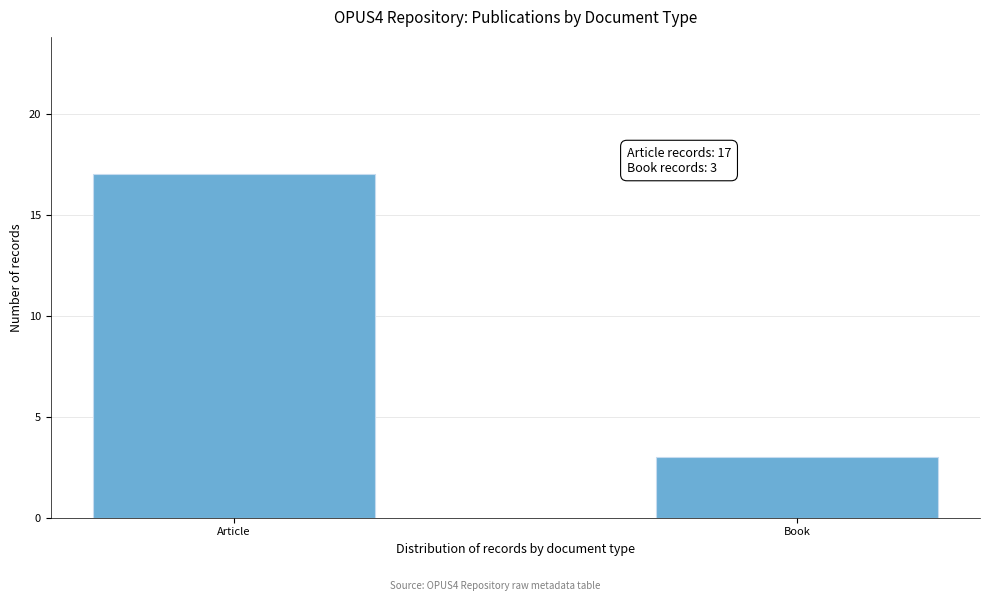

Reading left to right, what are all the values shown in this chart?

Article=17	Book=3